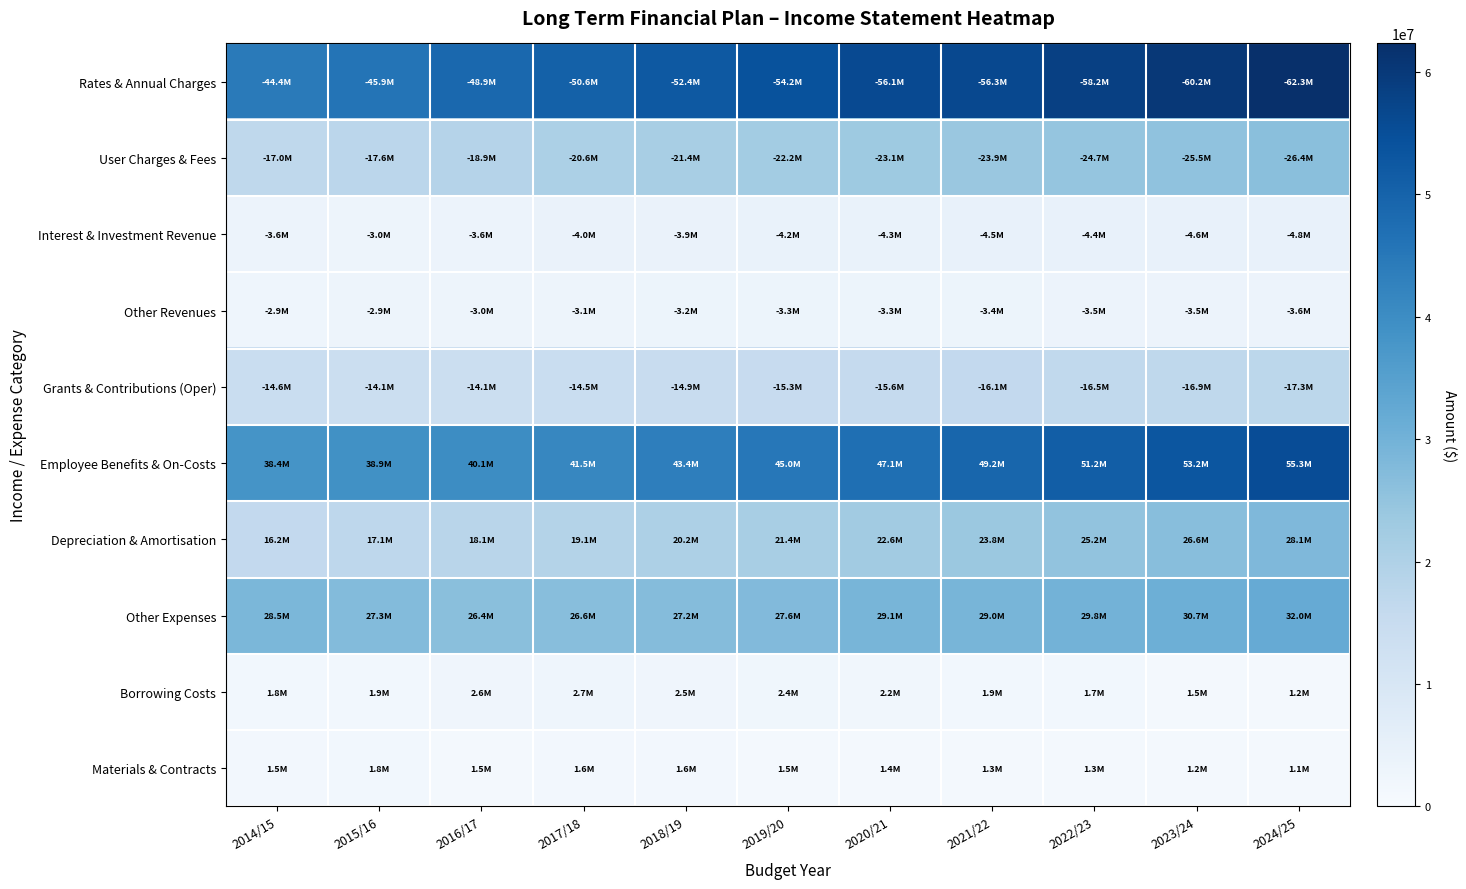

Which has a higher value, 2018/19 or 2020/21?

2020/21